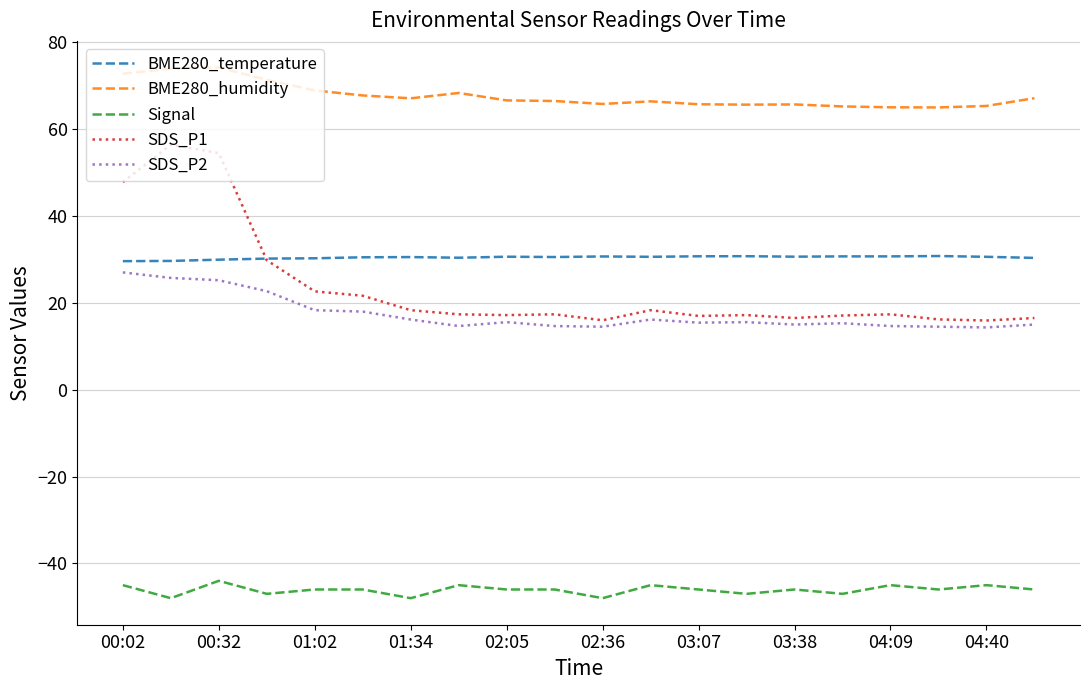

Which series has the widest spread of values?

SDS_P1